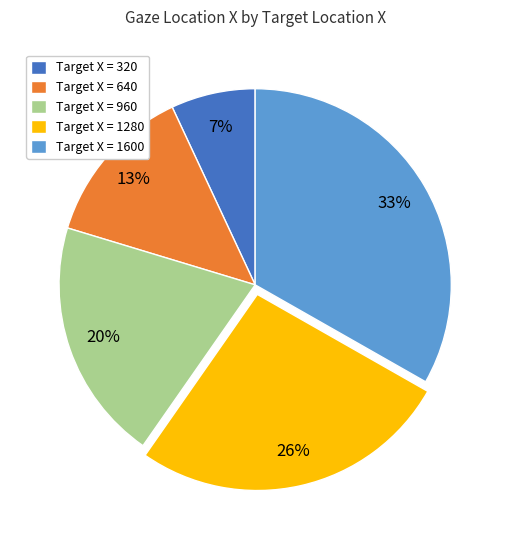

Do Target X = 320 and Target X = 1600 together represent more than half of the pie?

No